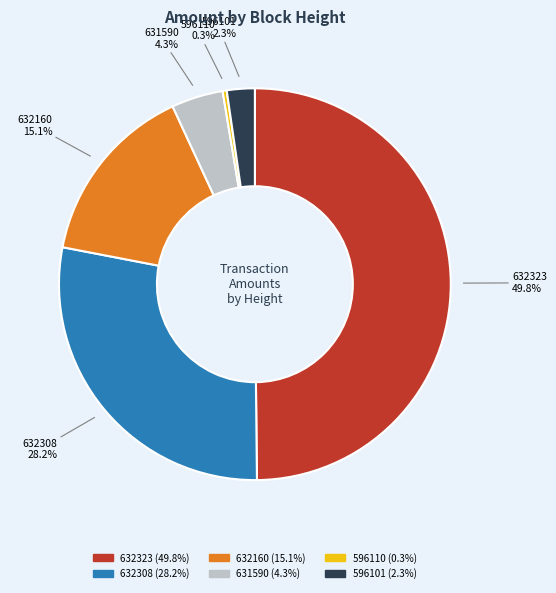

Which slice is the largest?

632323